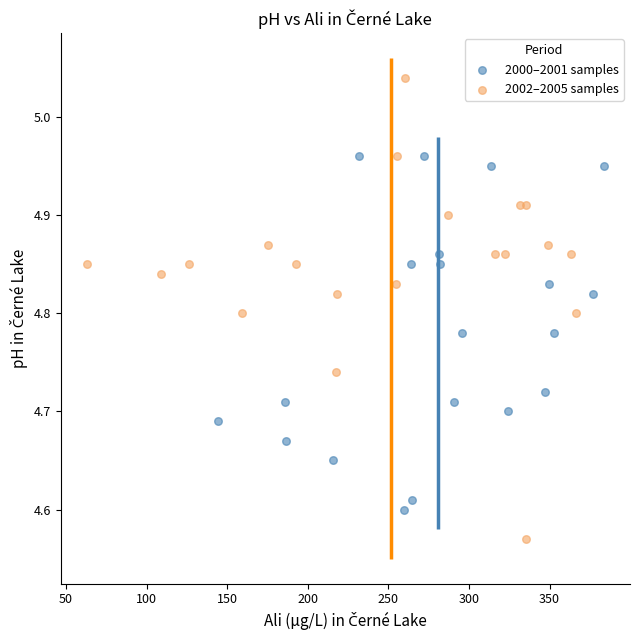

Which series reaches the minimum Y coordinate?

2002–2005 samples